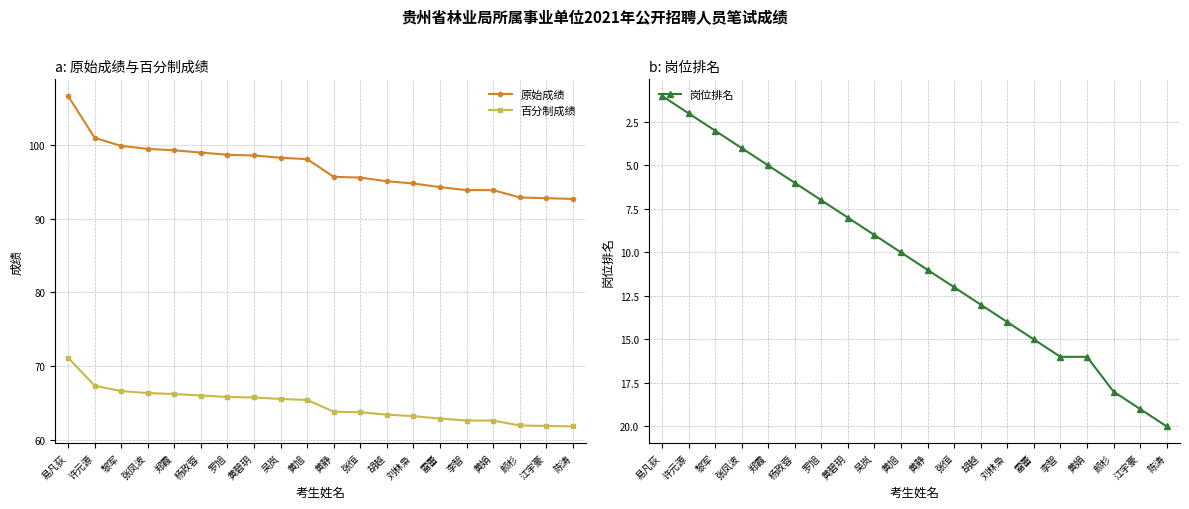

Read the 原始成绩 value at 易凡荻.

106.7